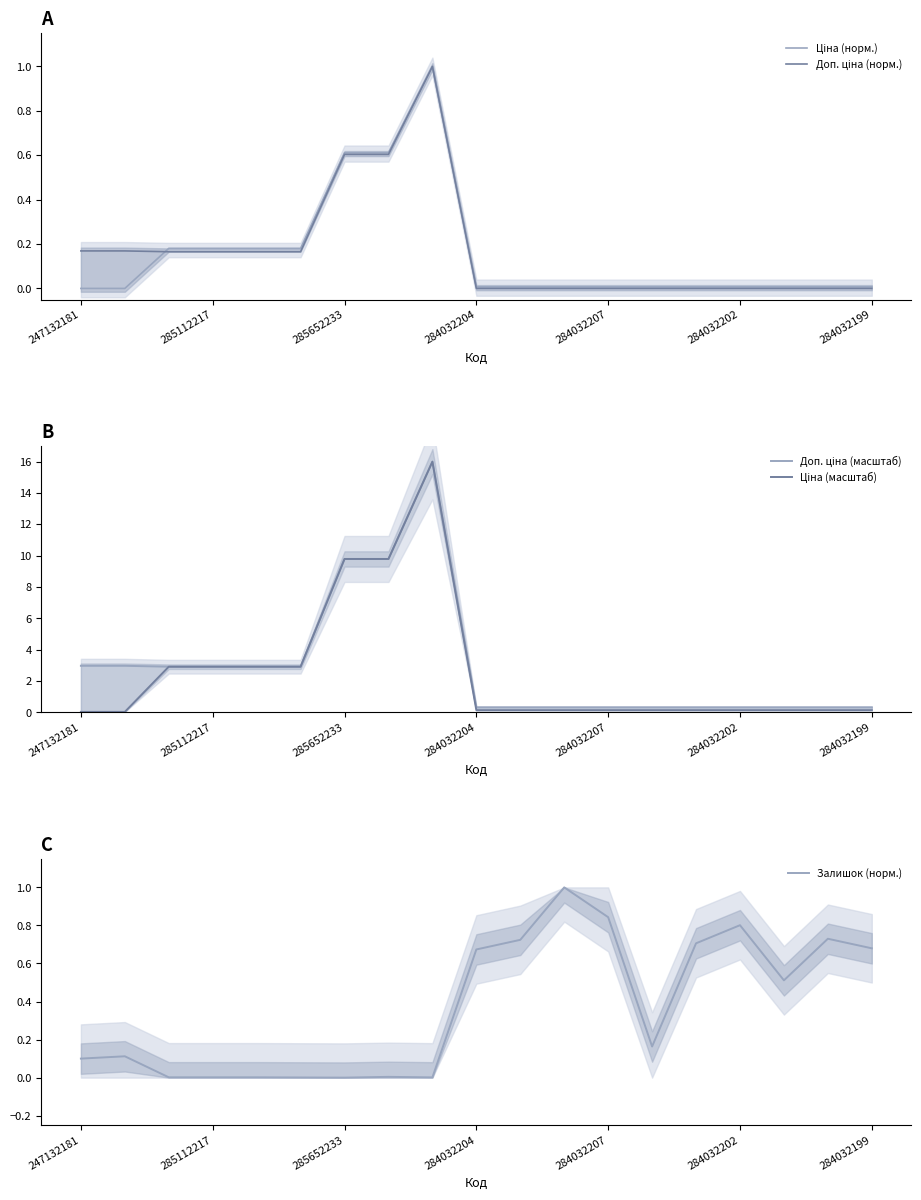

Is this an area chart (filled region under the line)?

No